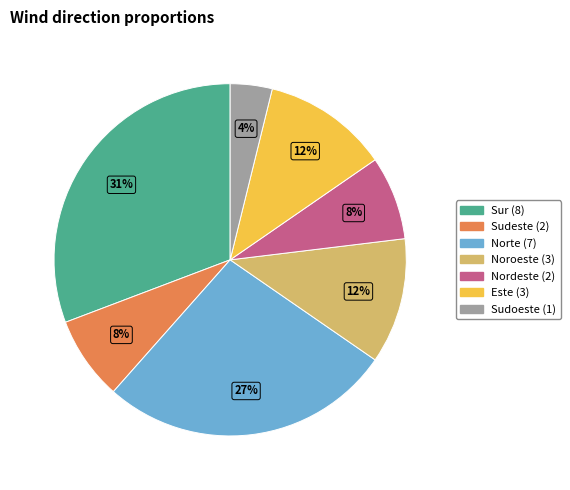

How many segments does this pie chart have?

7